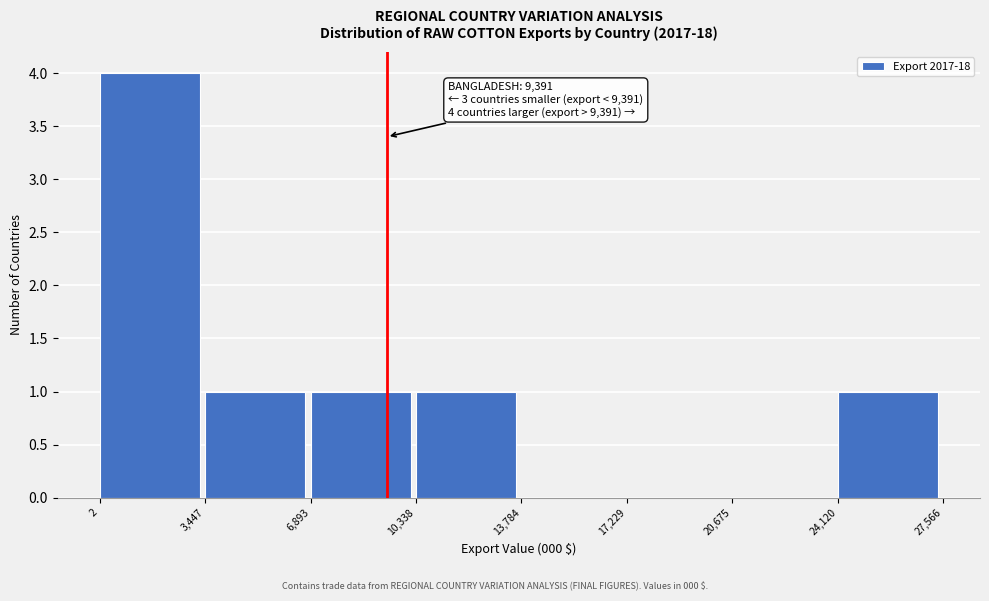

Over which range of the x-axis is the bar tallest?

2 to 3,447